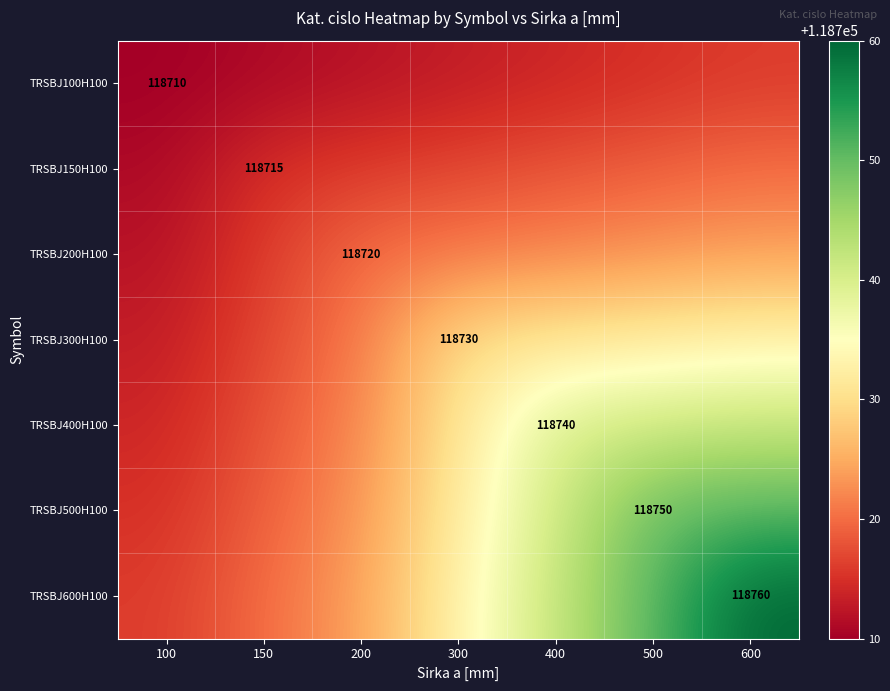

Which label corresponds to the largest value in the chart?

600